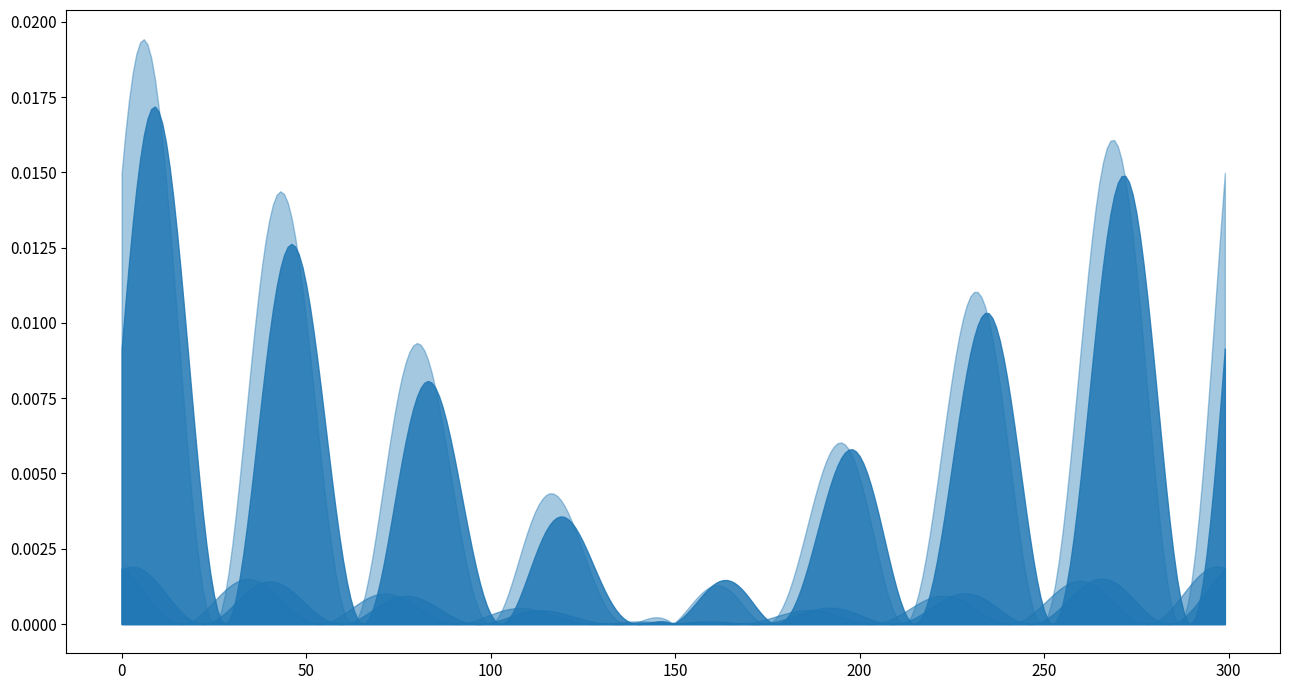

Does the chart have visible grid lines?

No